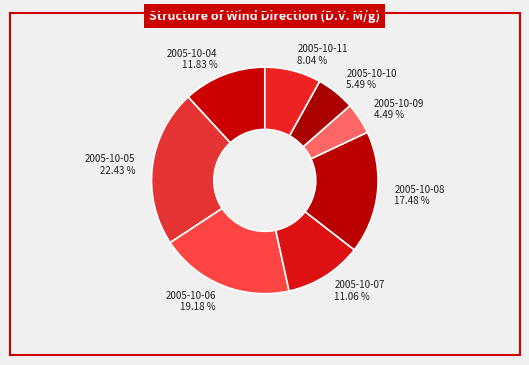

Which category has the smallest portion of the pie?

2005-10-09 4.49 %